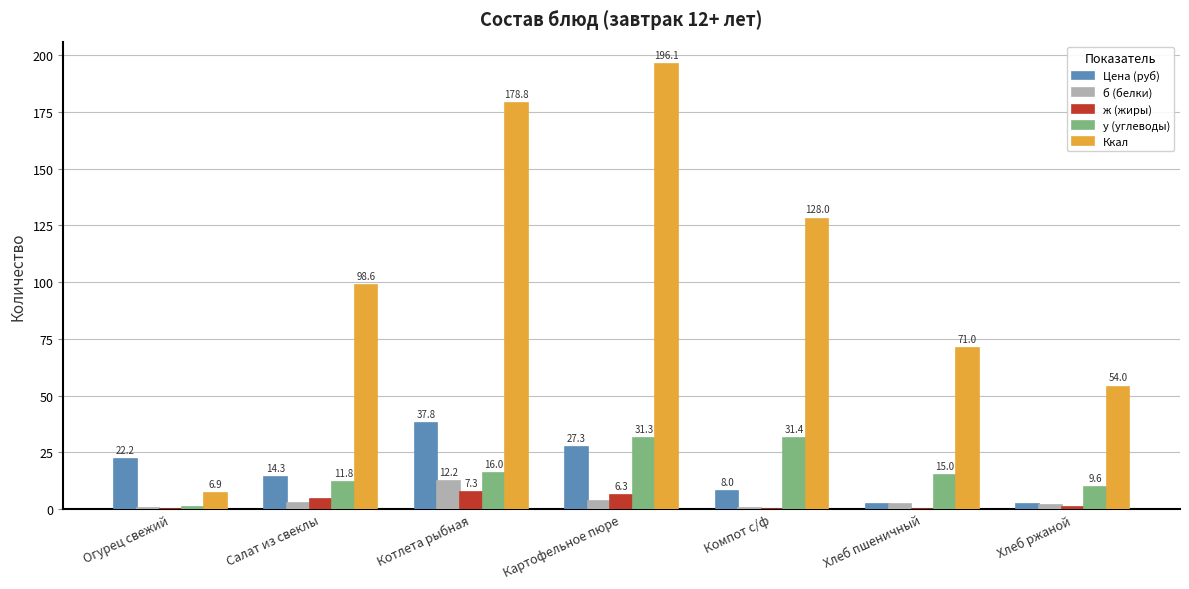

What value does the у (углеводы) series have at Хлеб пшеничный?

15.0